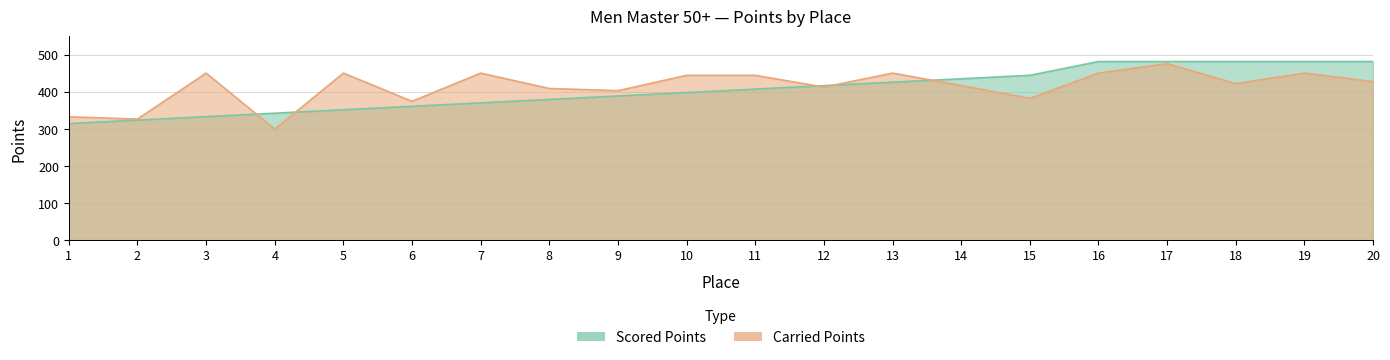

True or false: Carried Points has a value of 702.0 at 10.

False